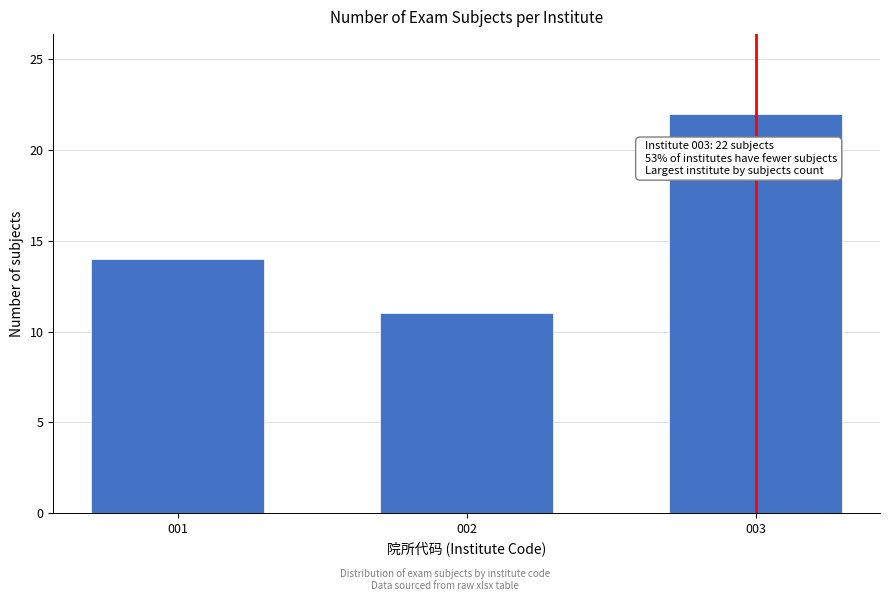

Reading right to left, what are all the values shown in this chart?

003=22	002=11	001=14